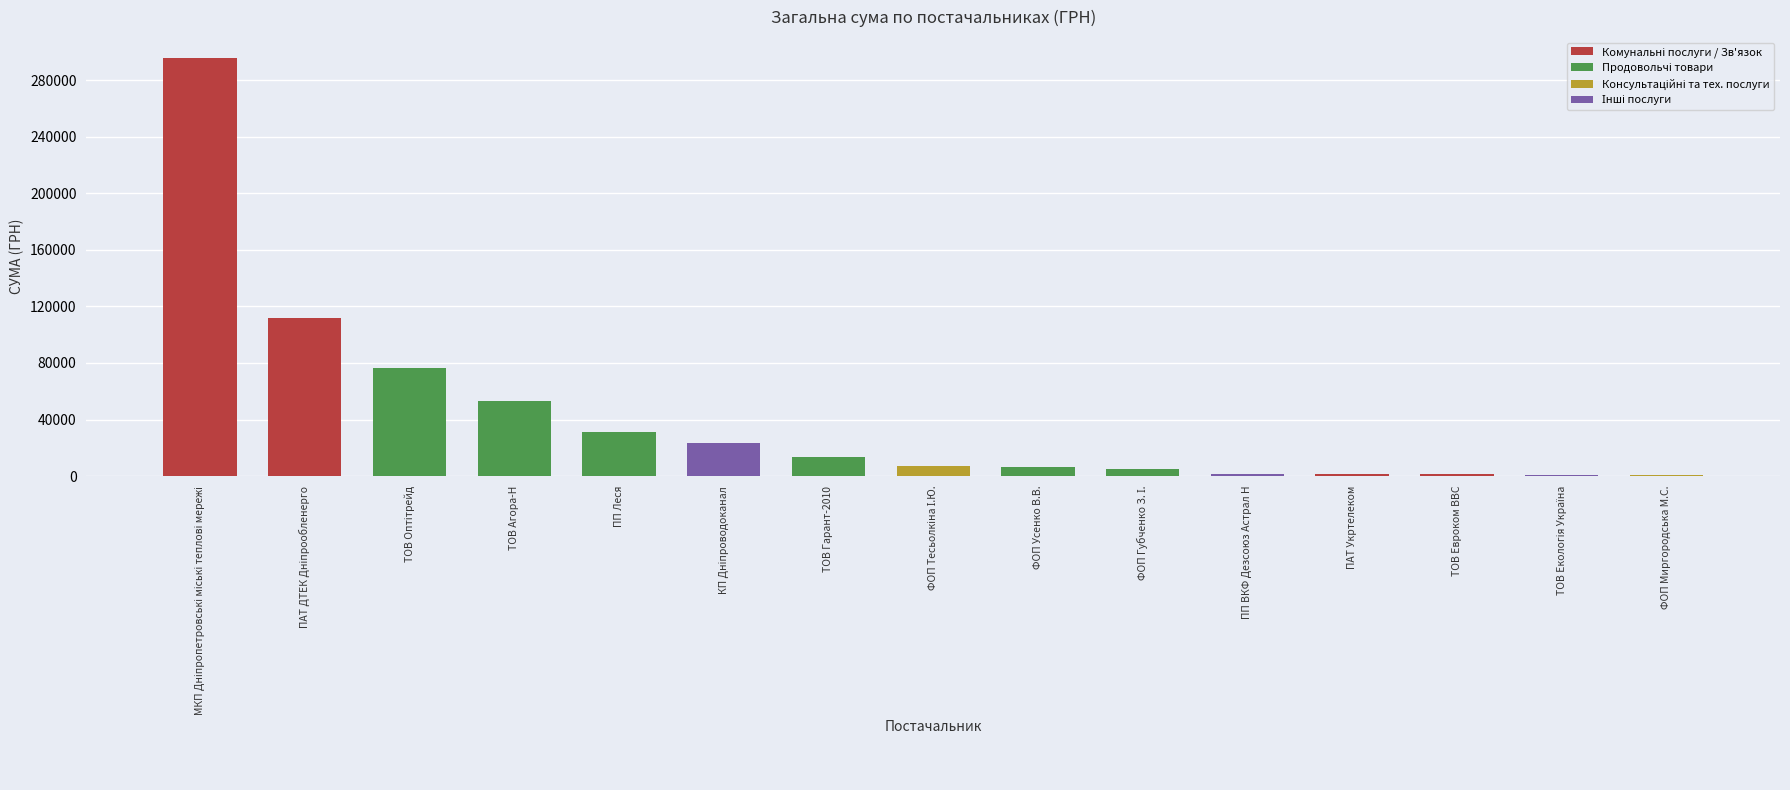

Count the number of data series in this chart.

1